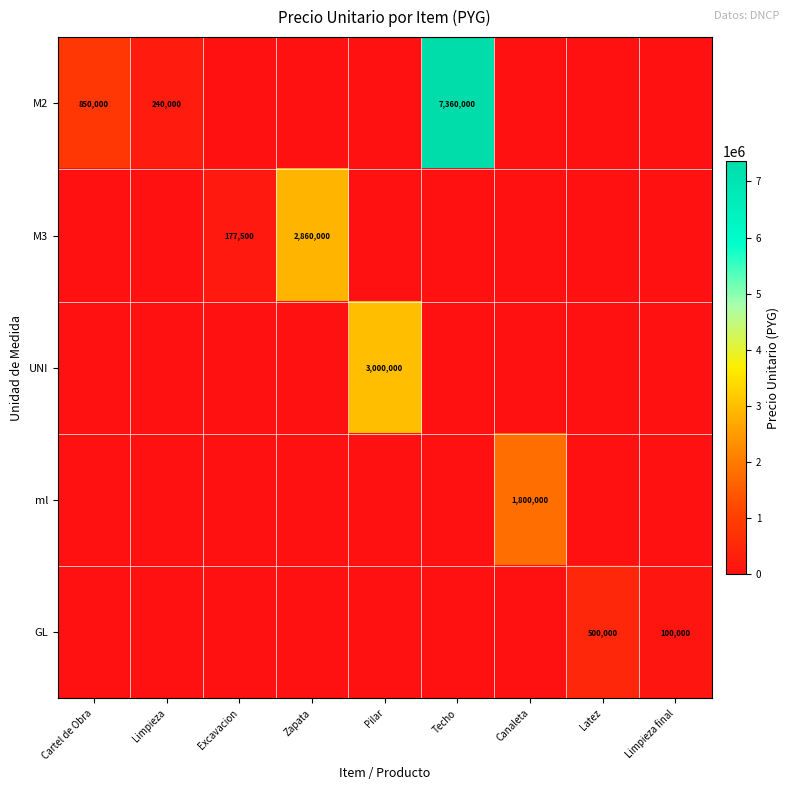

The M3 series shows 2860000 at Zapata. True or false?

True